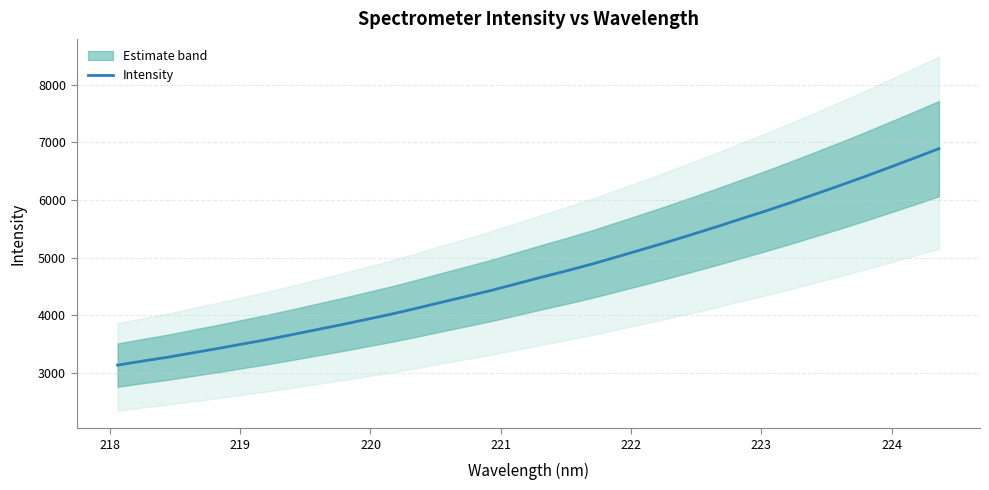

What is the value of the 11th point from the left?

3926.3